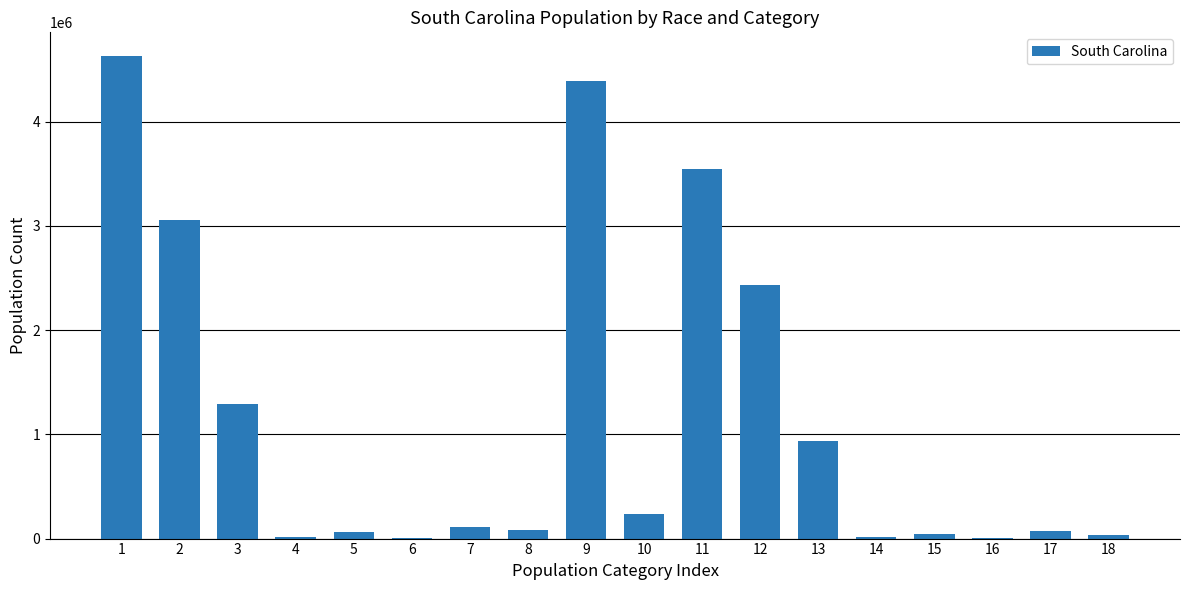

The value at 1 is 2988411. True or false?

False